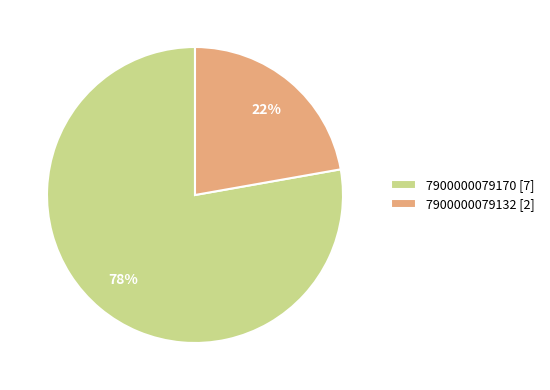

Approximately how many times larger is the value at 7900000079132 [2] compared to 7900000079170 [7]?

0.3